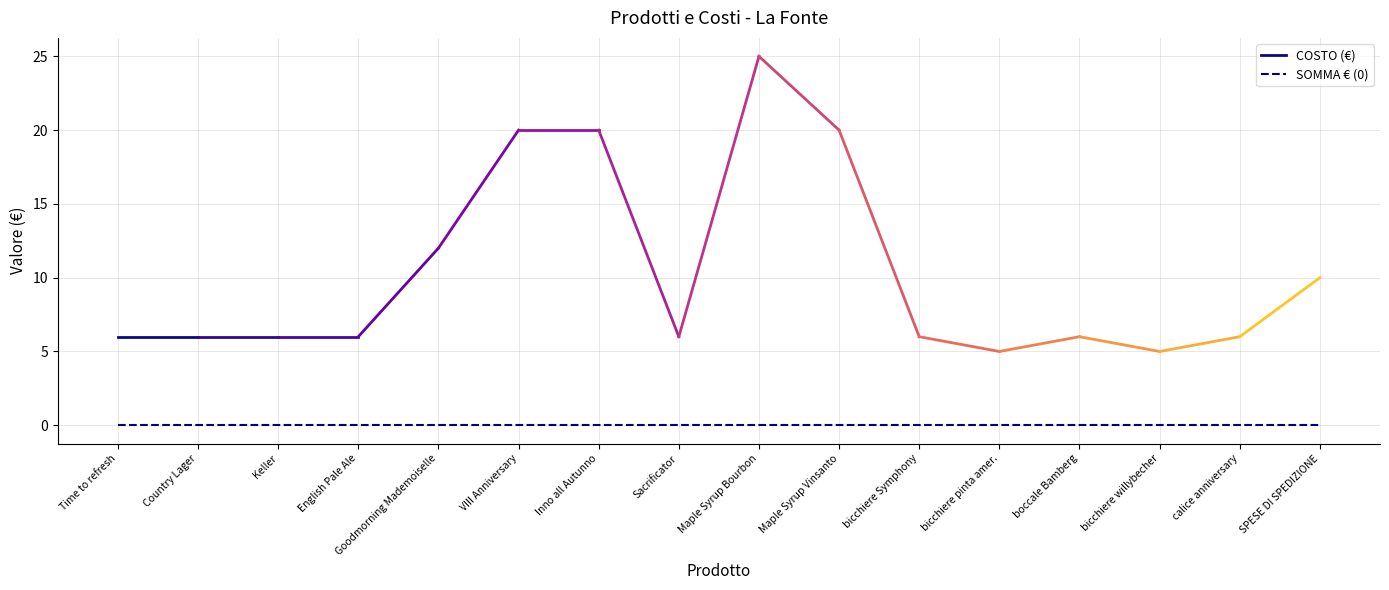

How many lines are shown in the chart?

2